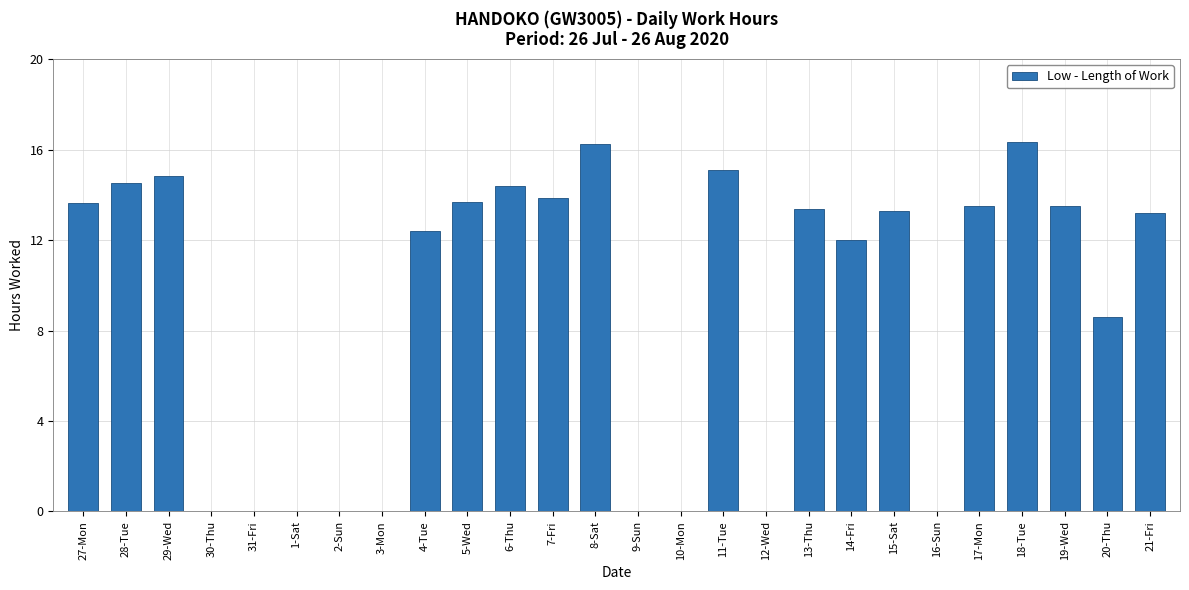

Count the number of data series in this chart.

1